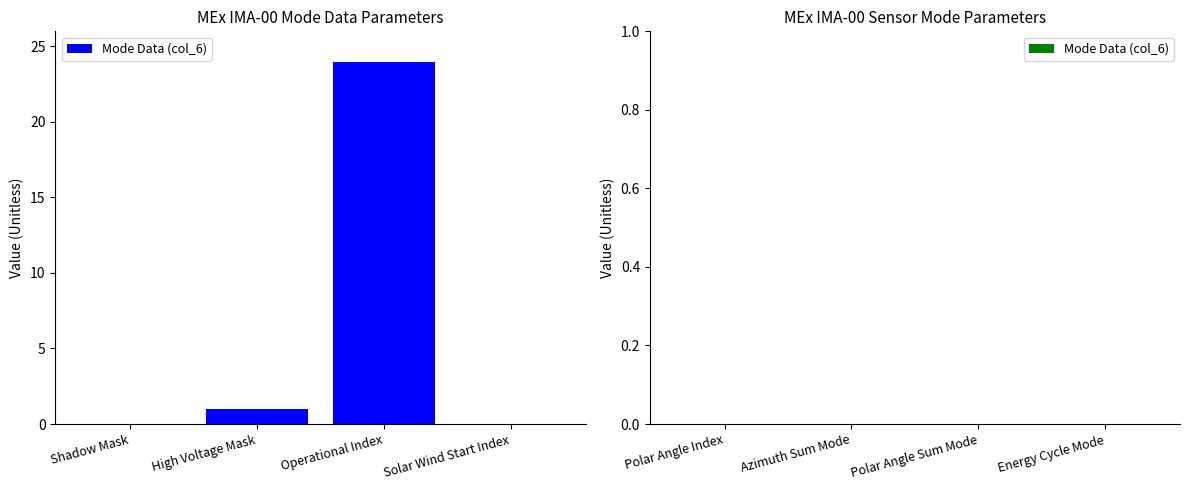

How many data points does each series have?

4